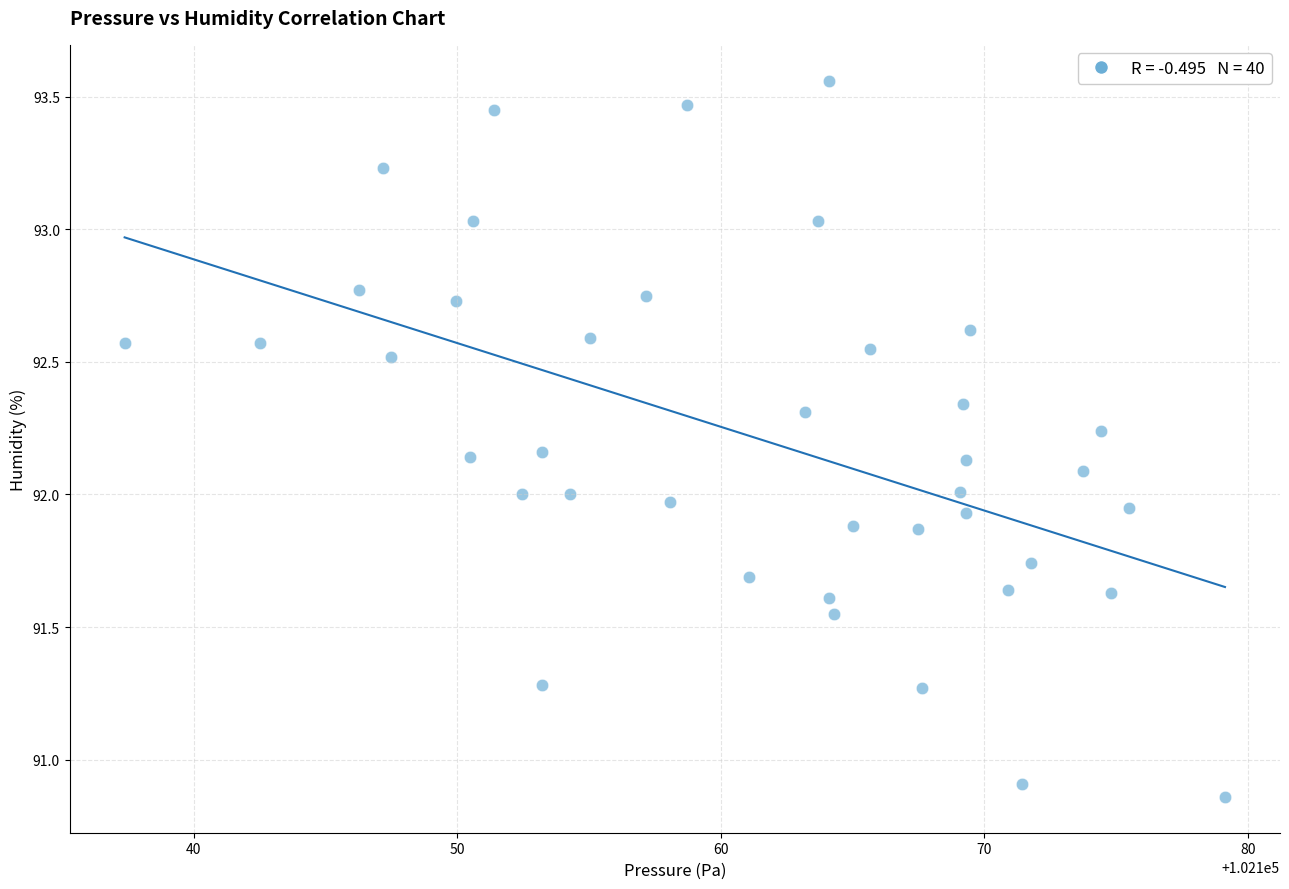

What is the range of Y values (max minus min)?

2.7